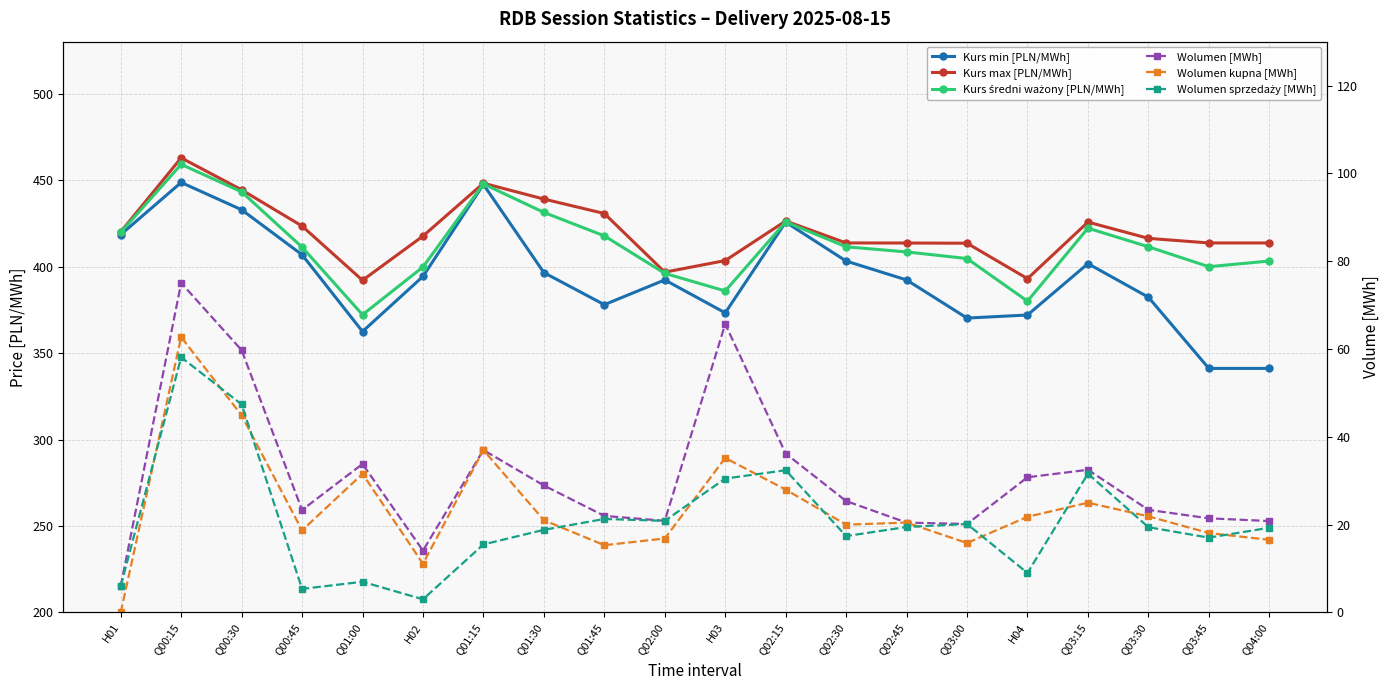

Is it true that Kurs średni ważony [PLN/MWh] equals 403.2 at Q04:00?

True